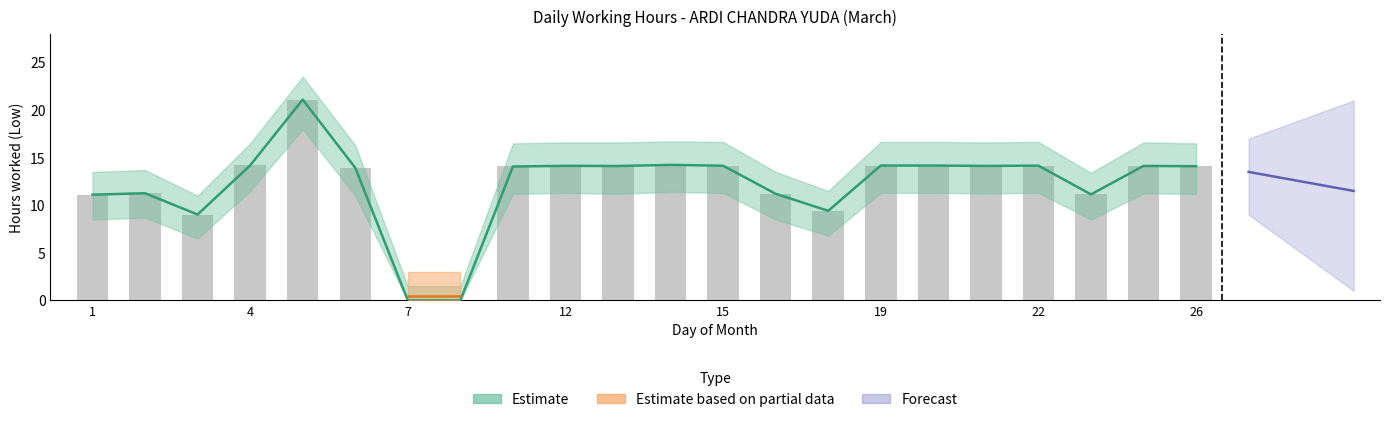

What is the difference between the second highest and second lowest values in the Estimate series?

14.2